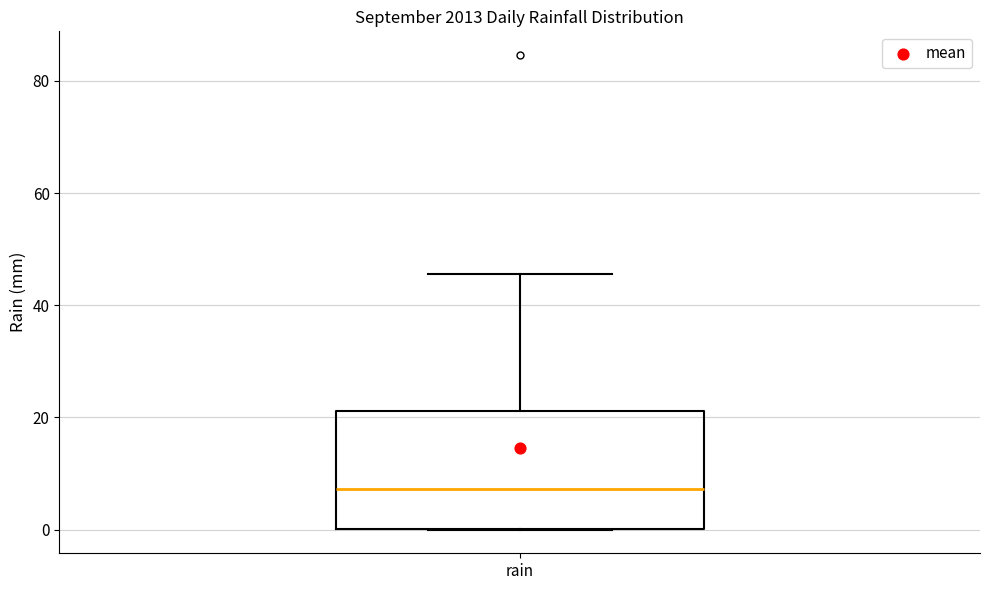

Transcribe this box plot: give where the median line is, the range the box spans, and where the two whiskers end, as read against the y-axis. The values are not printed on the chart, so give them approximately, as read against the axis.

median 8, box 0 to 22, whiskers 0 to 46